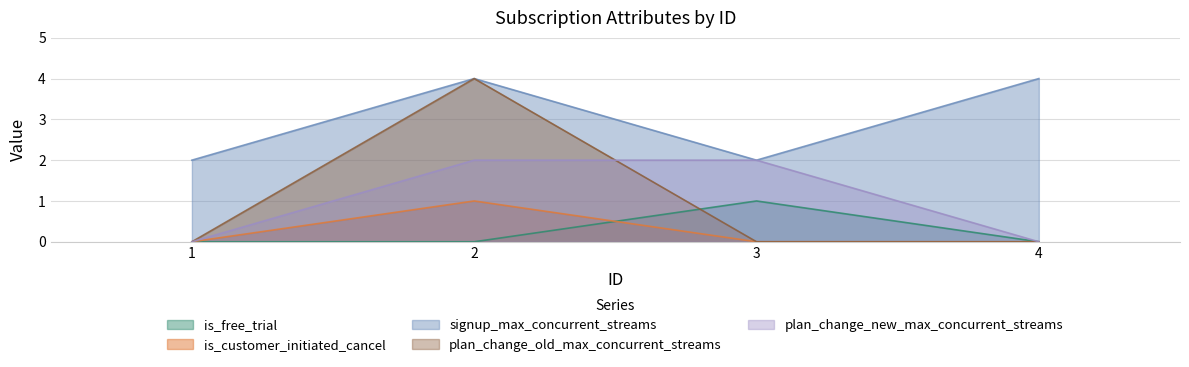

True or false: is_customer_initiated_cancel has a value of 0 at 2.

False